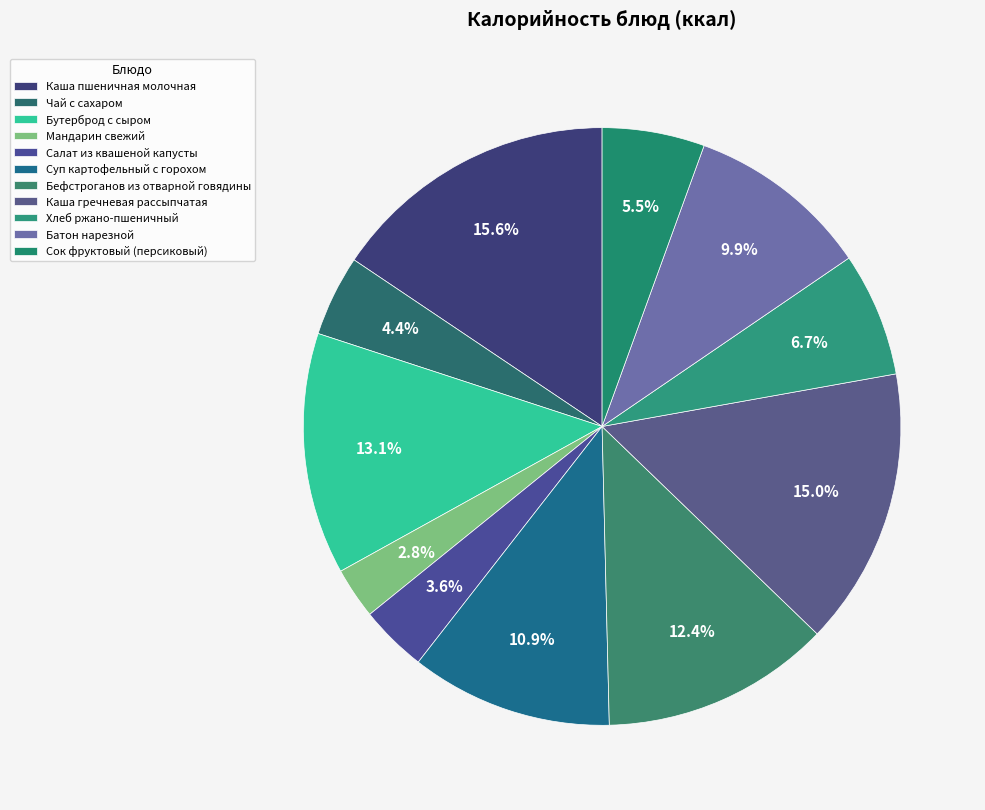

Combined, do Бефстроганов из отварной говядины and Сок фруктовый (персиковый) account for over 50%?

No